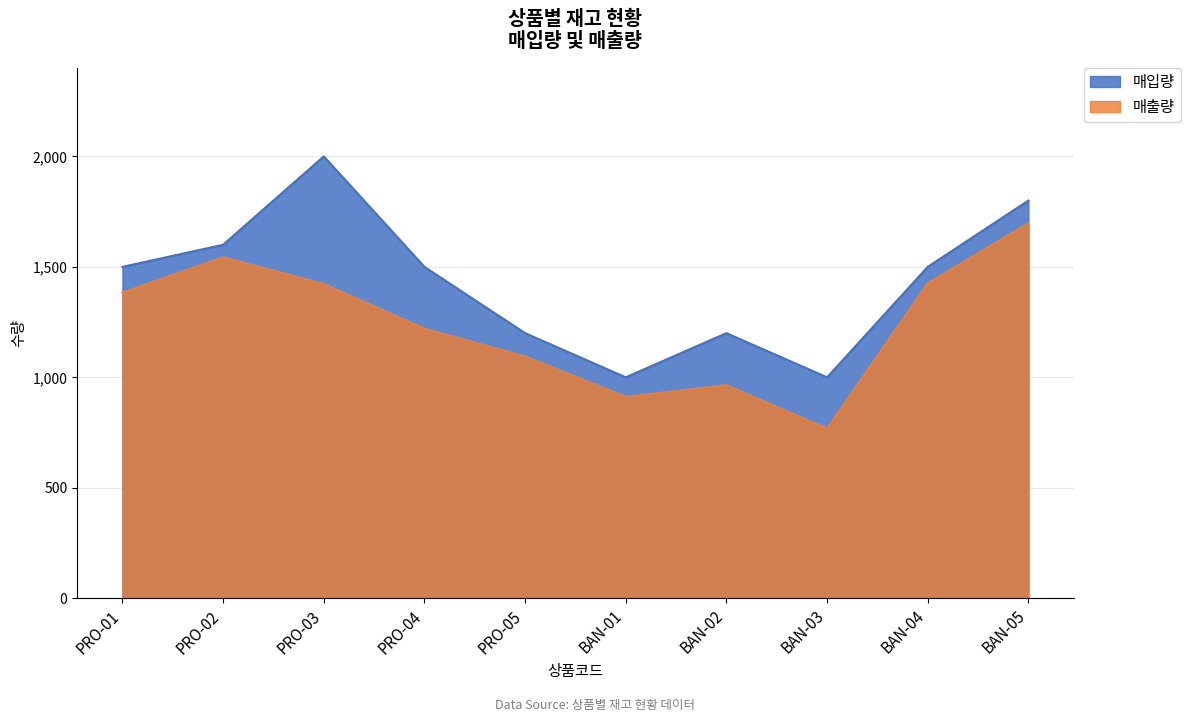

What is the average value of the 매출량 series?

1244